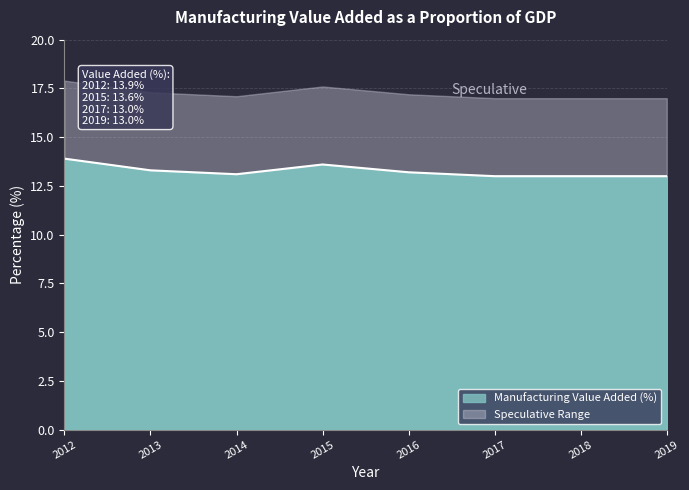

What is the value of the 4th point from the left?

13.6